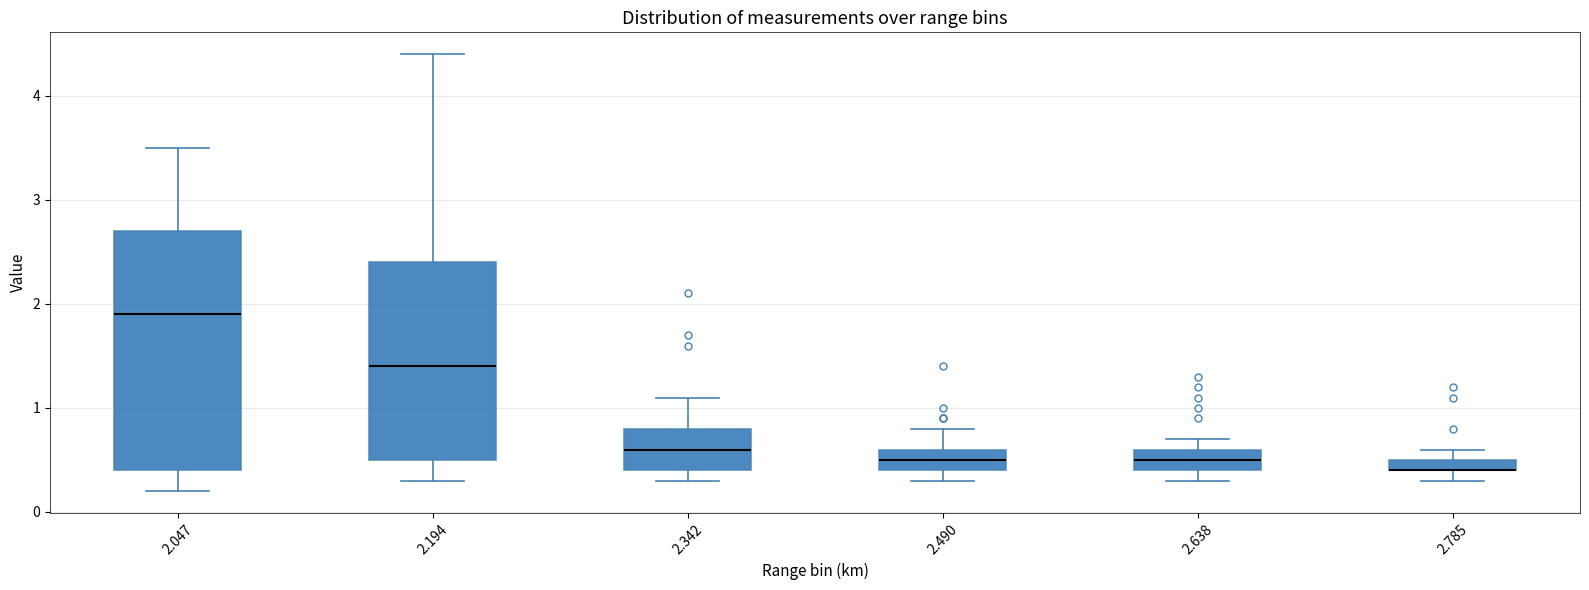

Comparing the boxes themselves (not the whiskers), which one is the tallest?

2.047